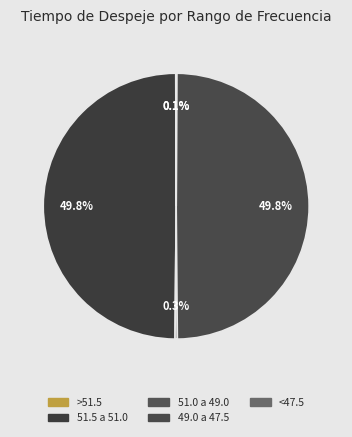

What is the change in value from 51.0 a 49.0 to <47.5?

-0.9